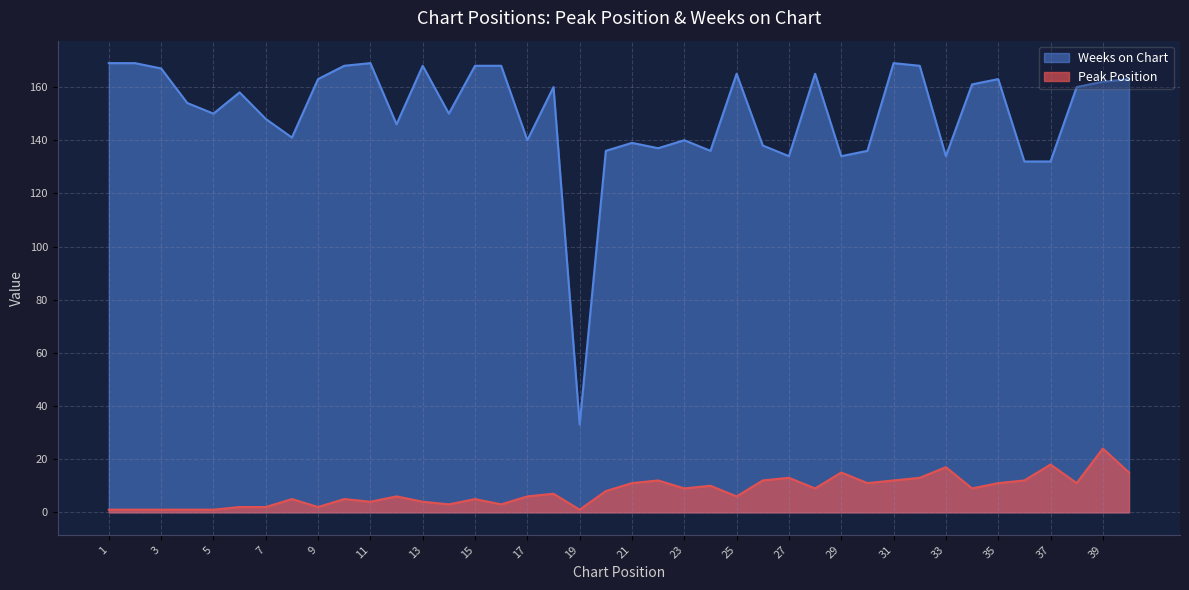

Between 24 and 15, which is larger?

24